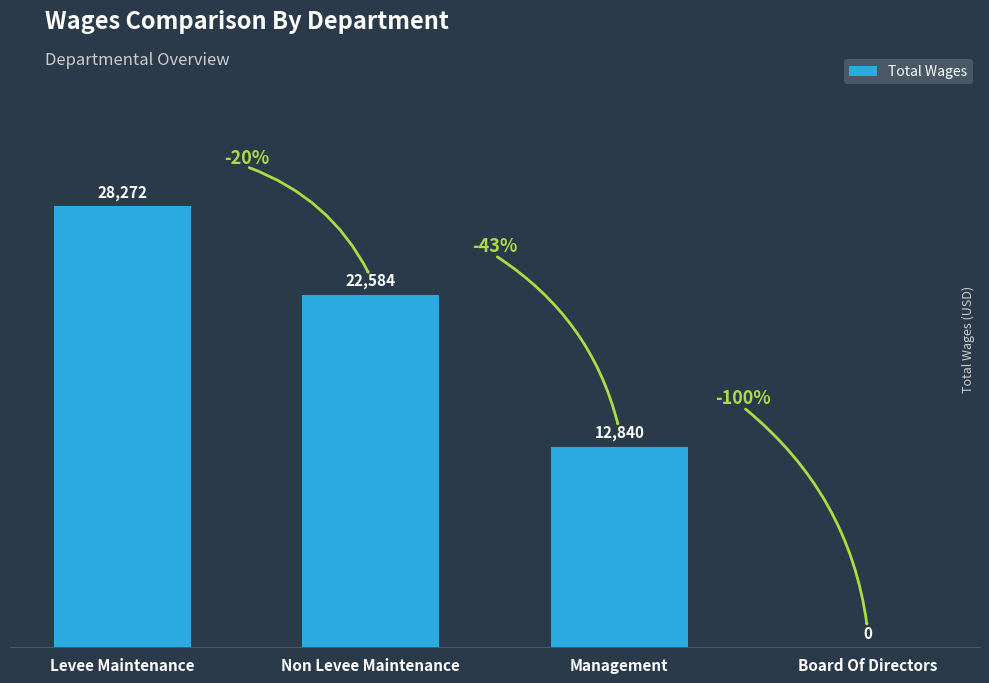

Where is the data nearest to the value 14136?

Management